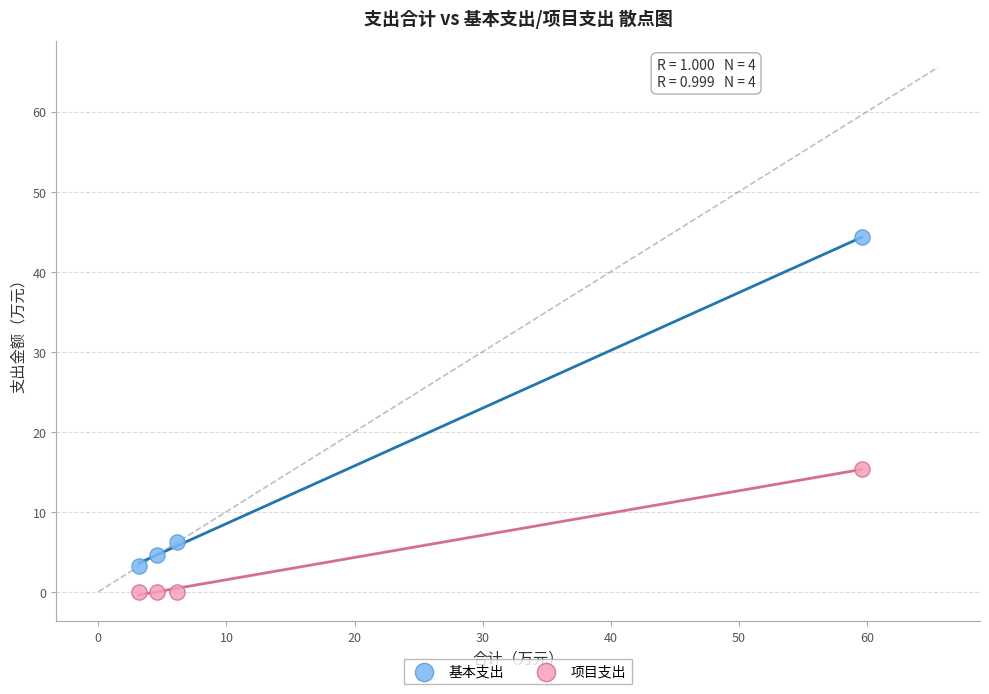

Across all data points, what is the range of X values (max minus min)?

56.4